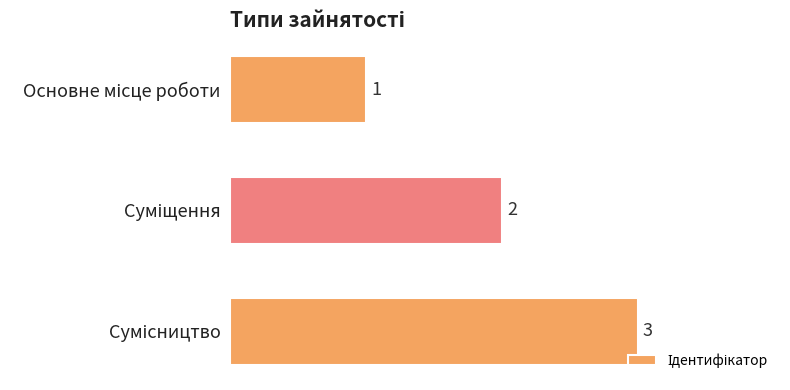

What is the greatest value displayed?

3